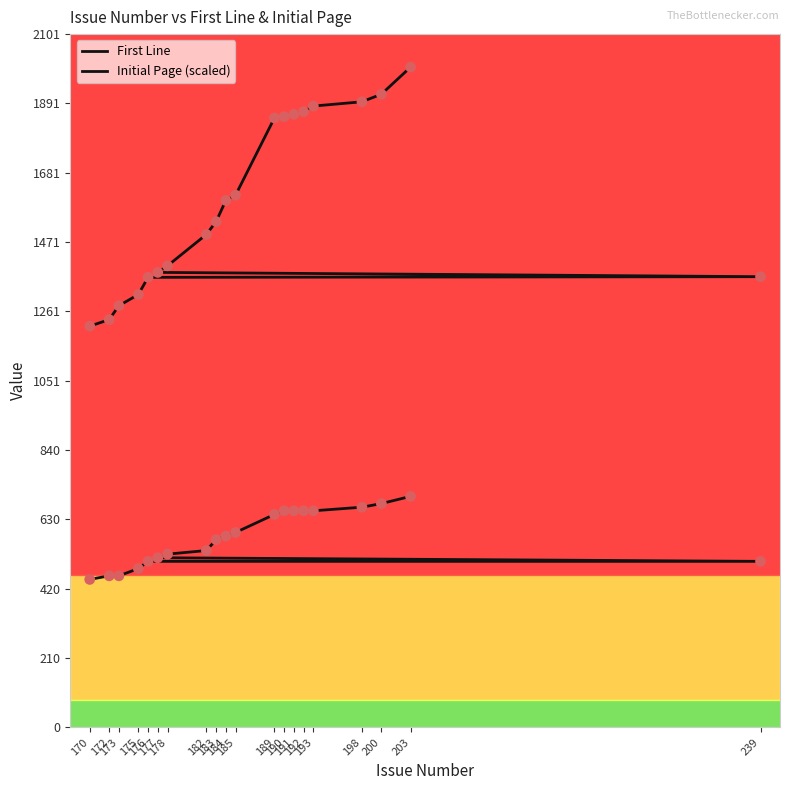

Which series has the widest spread of Y values?

First Line